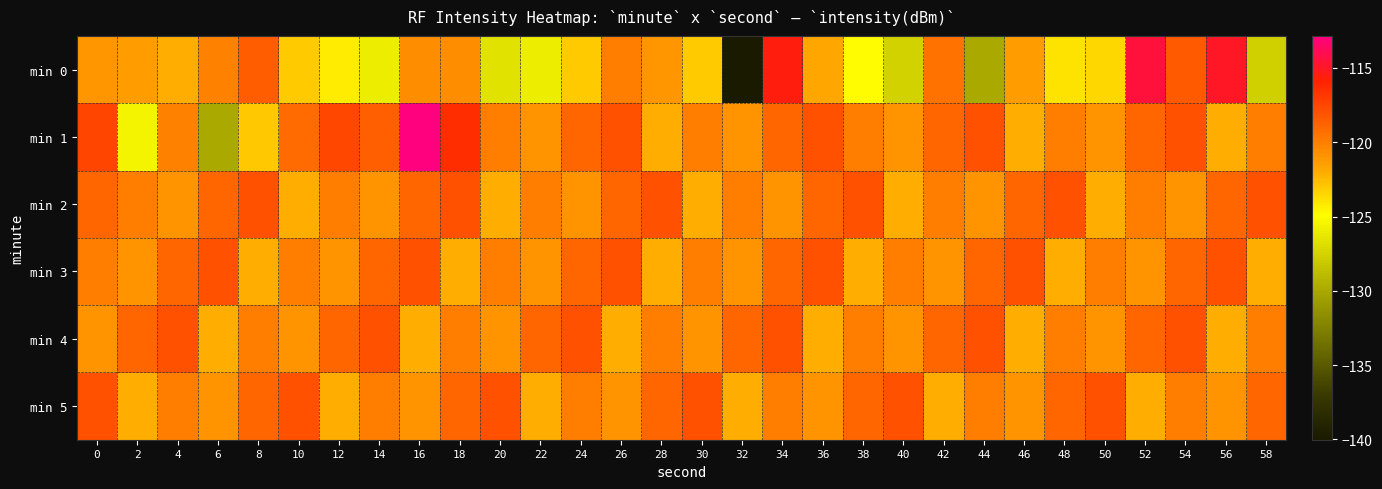

Reading left to right, what are all the values shown in this chart?

min 0: 0=-121.1	2=-121.4	4=-122.0	6=-120.1	8=-118.6	10=-123.1	12=-124.2	14=-126.0	16=-120.7	18=-120.7	20=-126.6	22=-126.0	24=-123.1	26=-120.0	28=-121.1	30=-123.1	32=-140.0	34=-115.6	36=-121.9	38=-124.8	40=-127.6	42=-119.5	44=-130.0	46=-121.4	48=-123.9	50=-123.5	52=-114.5	54=-118.4	56=-115.0	58=-127.6
min 1: 0=-117.5	2=-125.6	4=-120.1	6=-130.0	8=-123.0	10=-119.1	12=-117.6	14=-118.7	16=-112.8	18=-116.4	20=-120.0	22=-121.0	24=-119.0	26=-118.0	28=-122.0	30=-120.0	32=-121.0	34=-119.0	36=-118.0	38=-120.0	40=-121.0	42=-119.0	44=-118.0	46=-122.0	48=-120.0	50=-121.0	52=-119.0	54=-118.0	56=-122.0	58=-120.0
min 2: 0=-119.0	2=-120.0	4=-121.0	6=-119.0	8=-118.0	10=-122.0	12=-120.0	14=-121.0	16=-119.0	18=-118.0	20=-122.0	22=-120.0	24=-121.0	26=-119.0	28=-118.0	30=-122.0	32=-120.0	34=-121.0	36=-119.0	38=-118.0	40=-122.0	42=-120.0	44=-121.0	46=-119.0	48=-118.0	50=-122.0	52=-120.0	54=-121.0	56=-119.0	58=-118.0
min 3: 0=-120.0	2=-121.0	4=-119.0	6=-118.0	8=-122.0	10=-120.0	12=-121.0	14=-119.0	16=-118.0	18=-122.0	20=-120.0	22=-121.0	24=-119.0	26=-118.0	28=-122.0	30=-120.0	32=-121.0	34=-119.0	36=-118.0	38=-122.0	40=-120.0	42=-121.0	44=-119.0	46=-118.0	48=-122.0	50=-120.0	52=-121.0	54=-119.0	56=-118.0	58=-122.0
min 4: 0=-121.0	2=-119.0	4=-118.0	6=-122.0	8=-120.0	10=-121.0	12=-119.0	14=-118.0	16=-122.0	18=-120.0	20=-121.0	22=-119.0	24=-118.0	26=-122.0	28=-120.0	30=-121.0	32=-119.0	34=-118.0	36=-122.0	38=-120.0	40=-121.0	42=-119.0	44=-118.0	46=-122.0	48=-120.0	50=-121.0	52=-119.0	54=-118.0	56=-122.0	58=-120.0
min 5: 0=-118.0	2=-122.0	4=-120.0	6=-121.0	8=-119.0	10=-118.0	12=-122.0	14=-120.0	16=-121.0	18=-119.0	20=-118.0	22=-122.0	24=-120.0	26=-121.0	28=-119.0	30=-118.0	32=-122.0	34=-120.0	36=-121.0	38=-119.0	40=-118.0	42=-122.0	44=-120.0	46=-121.0	48=-119.0	50=-118.0	52=-122.0	54=-120.0	56=-121.0	58=-119.0